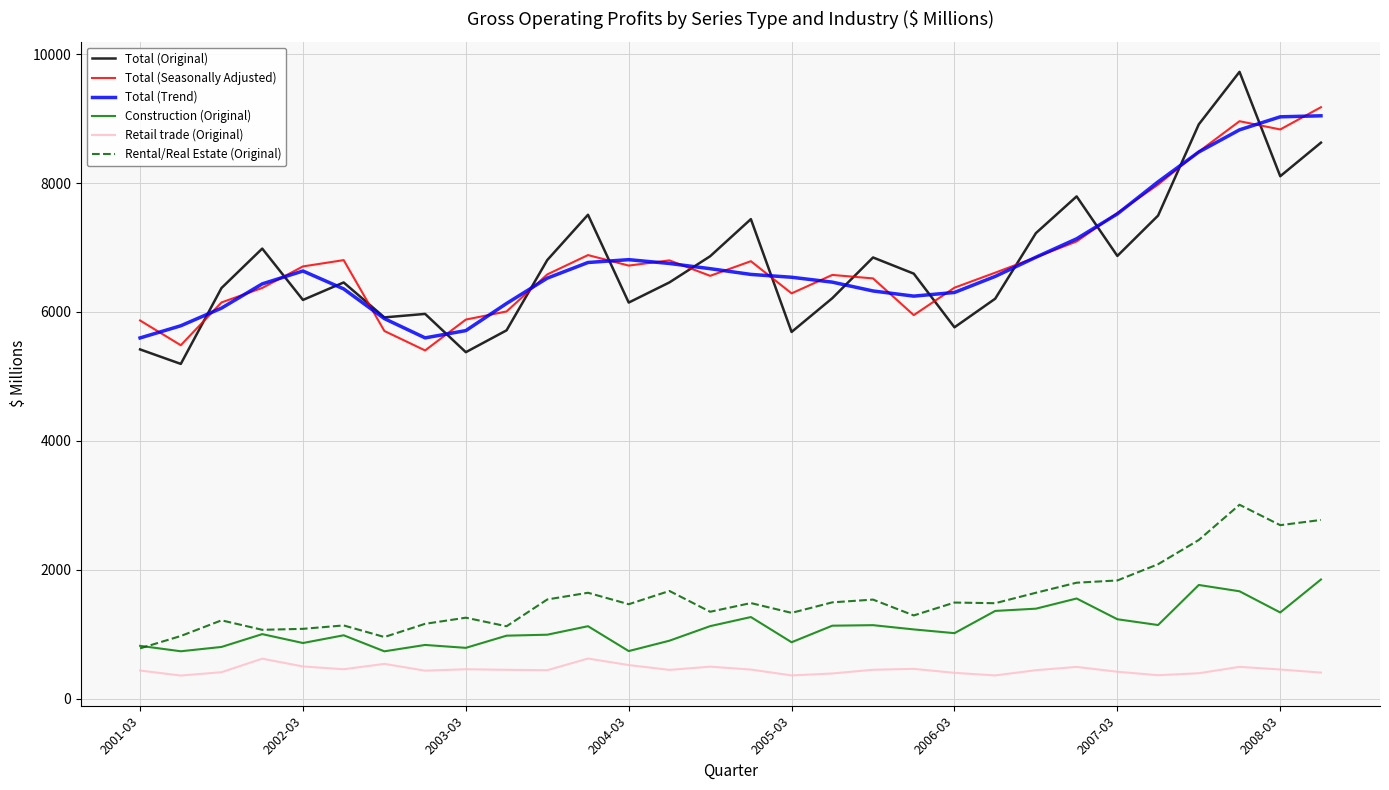

What is the smallest value displayed?

357